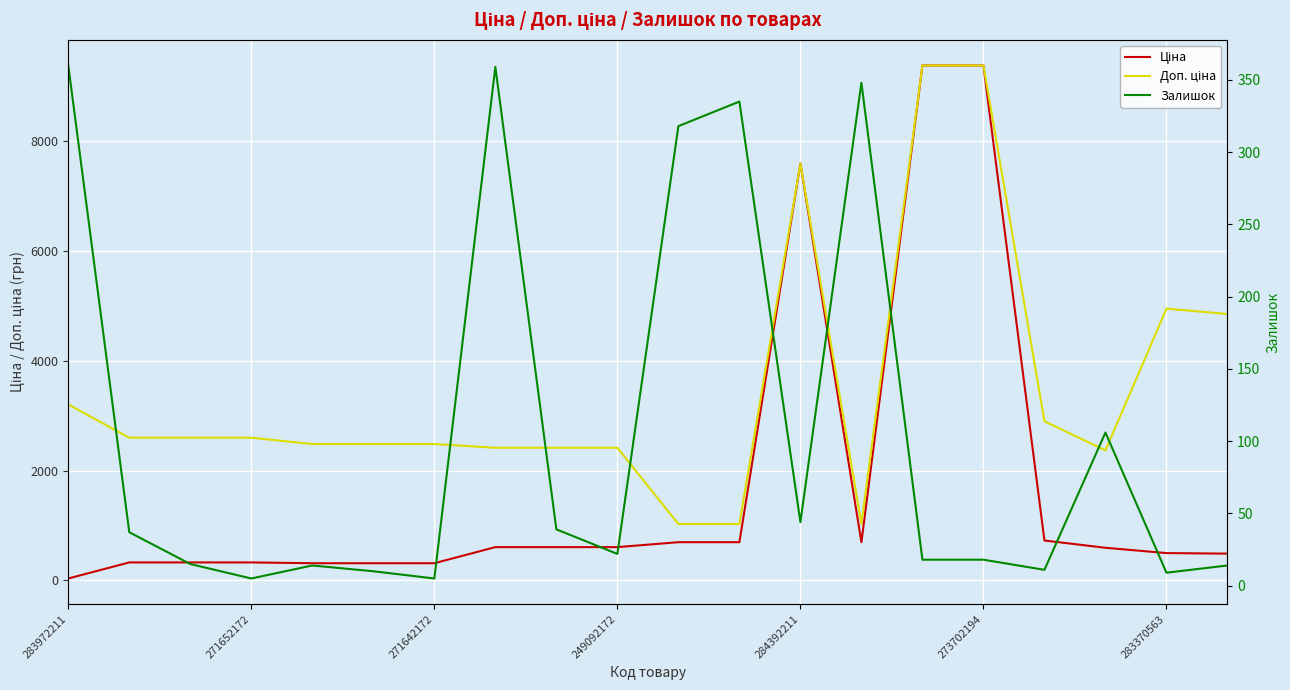

What is the label of the 1st point from the left?

283972211